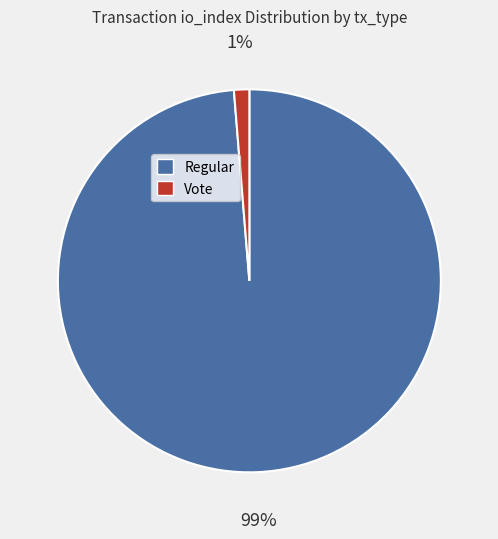

Does any single category account for the majority?

Yes